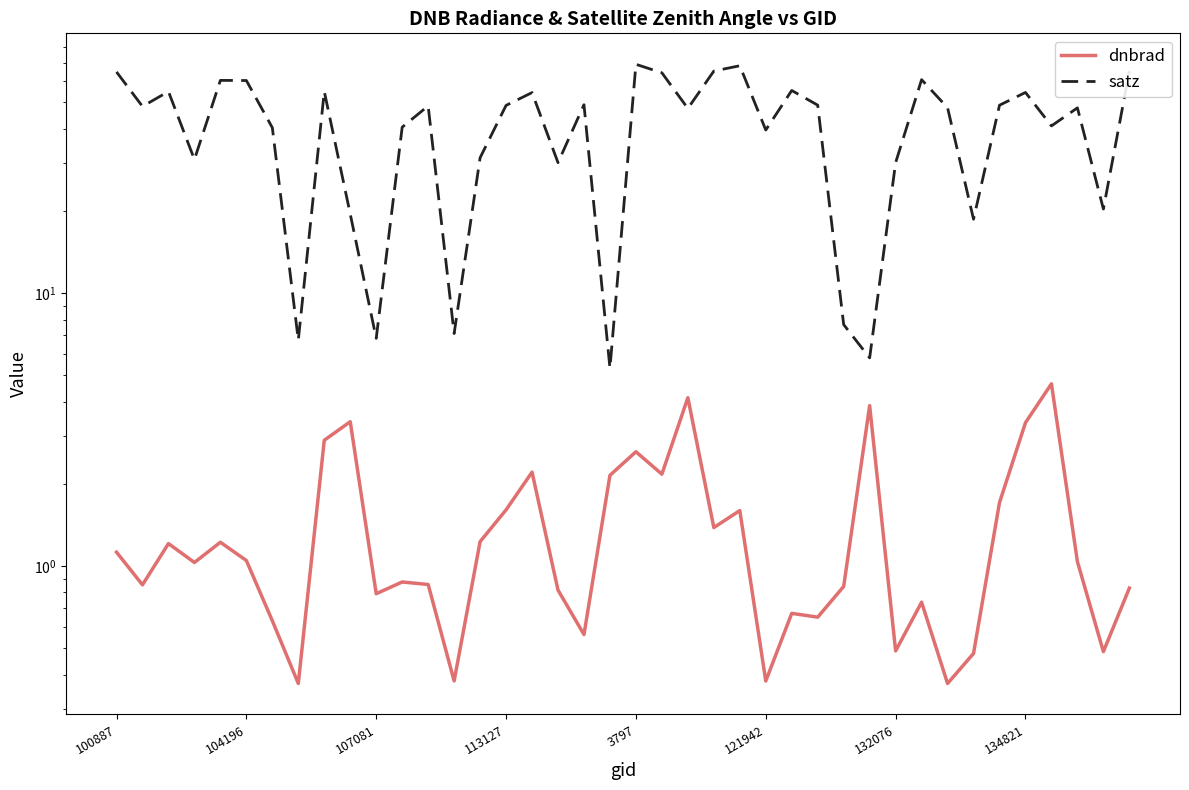

How many lines are shown in the chart?

2